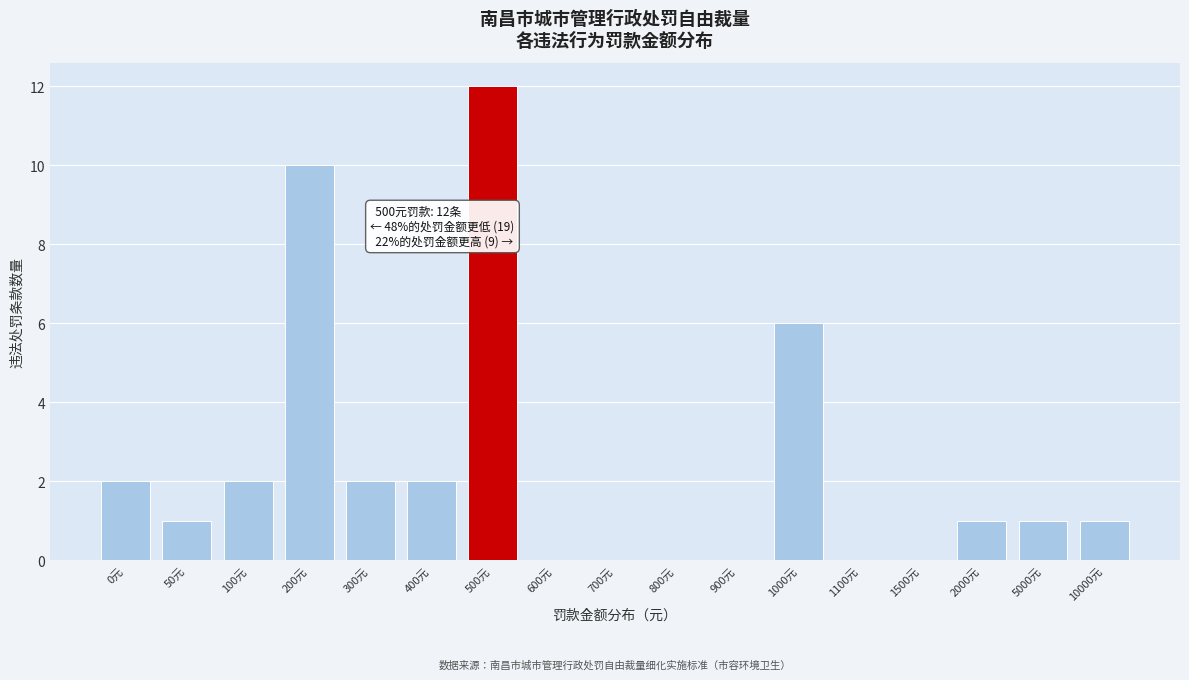

Reading right to left, extract all data points from this chart.

10000元=1	5000元=1	2000元=1	1500元=0	1100元=0	1000元=6	900元=0	800元=0	700元=0	600元=0	500元=12	400元=2	300元=2	200元=10	100元=2	50元=1	0元=2